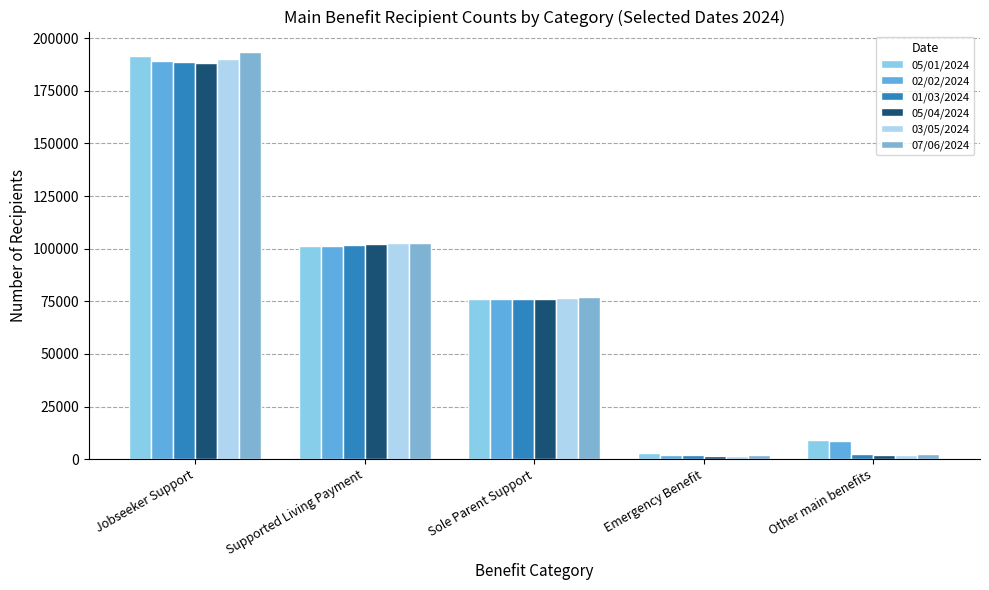

What is the label of the 4th bar from the left?

Emergency Benefit